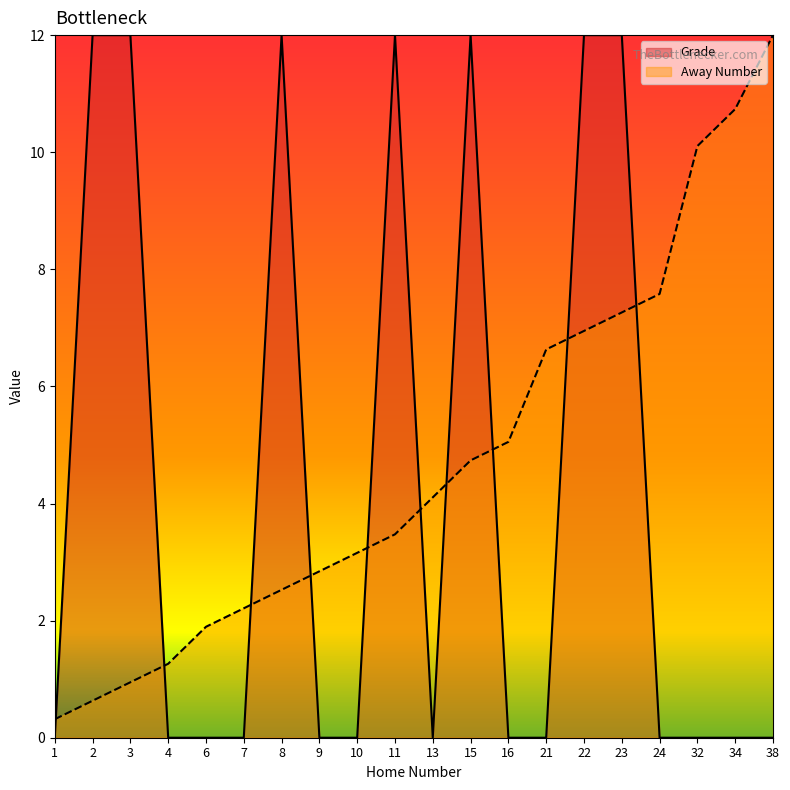

True or false: Away Number has more than 2 points higher than both neighbors.

False